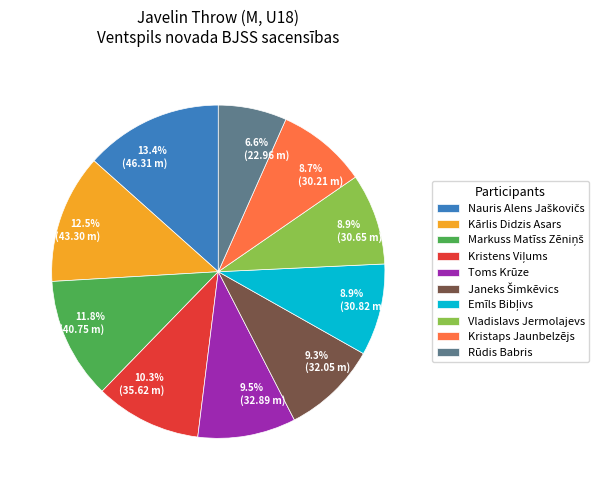

Do 8.9% (30.82 m) and 13.4% (46.31 m) together represent more than half of the pie?

No